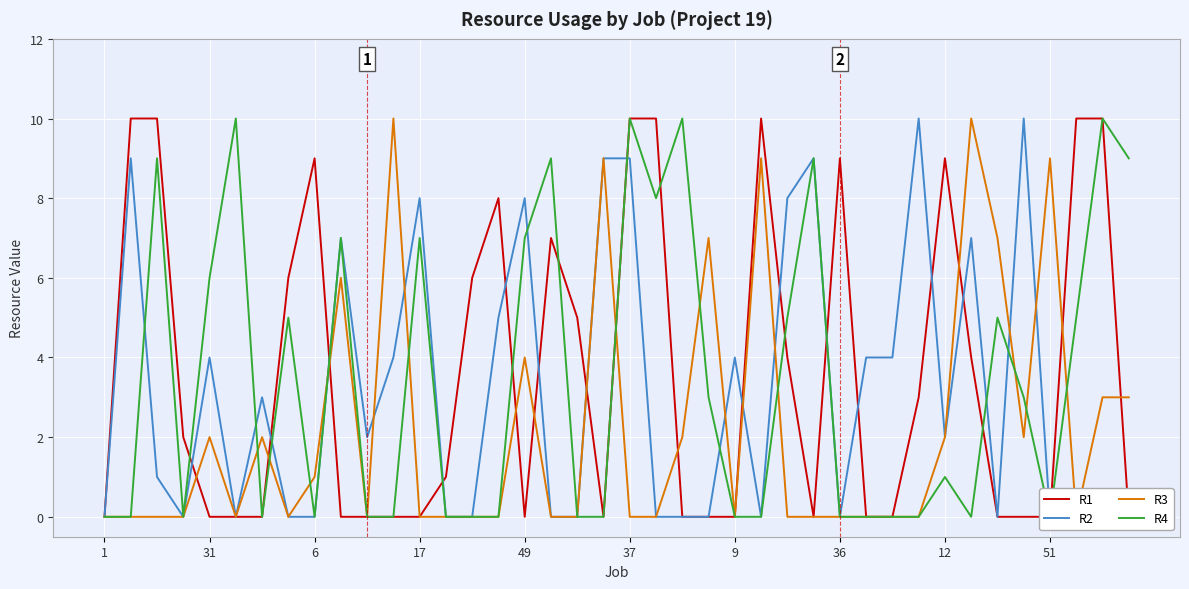

How many interior local valleys does the R1 series have?

3